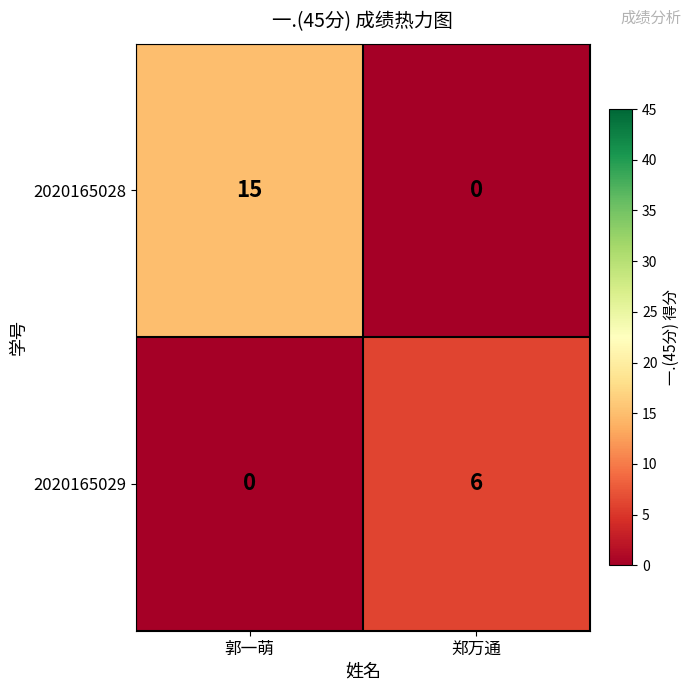

Where is 2020165028 nearest to the value 7?

郑万通